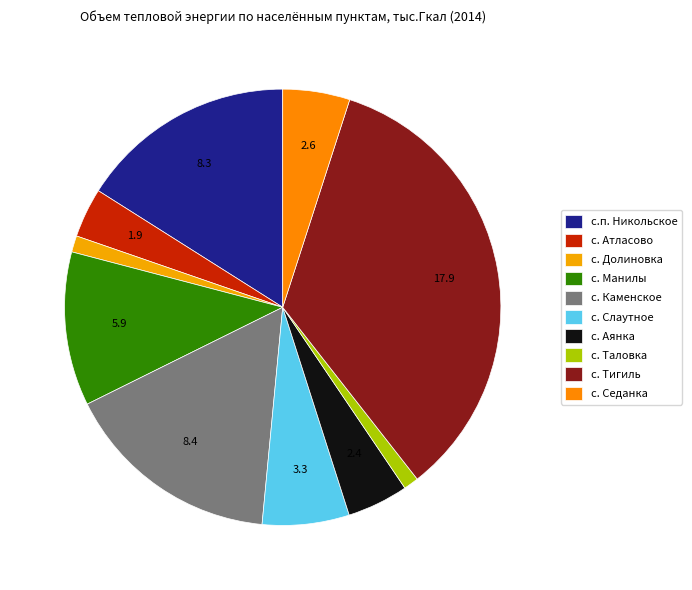

Does с. Седанка account for over 50% of the chart?

No